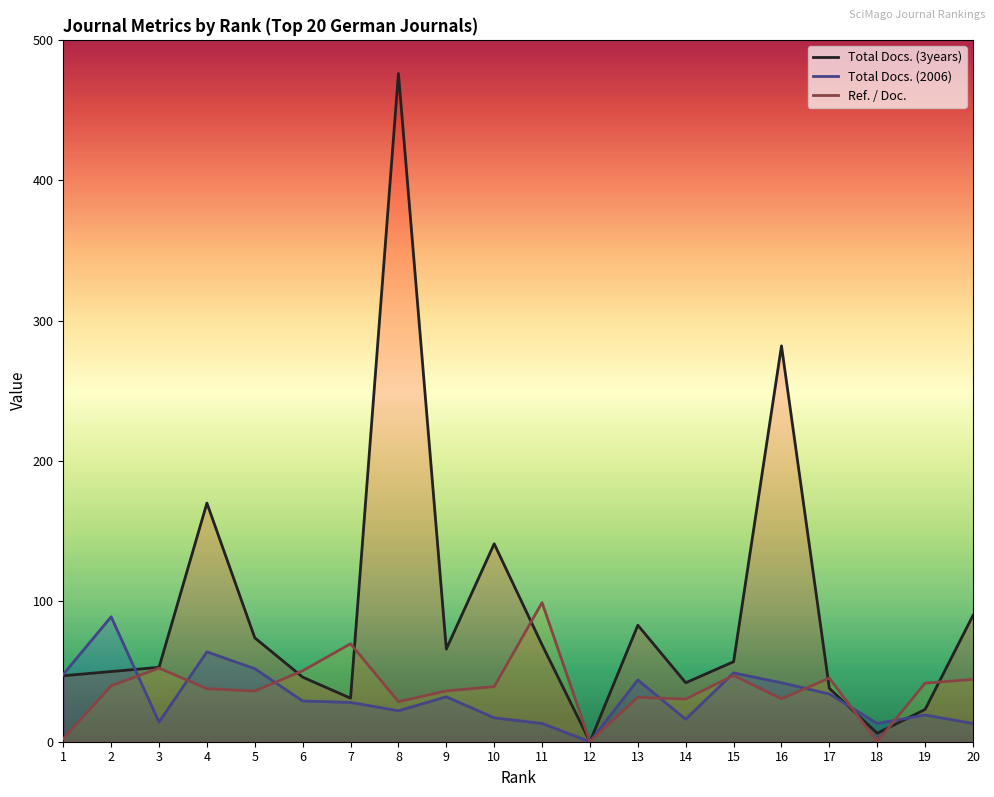

How many interior local valleys does the Total Docs. (2006) series have?

5